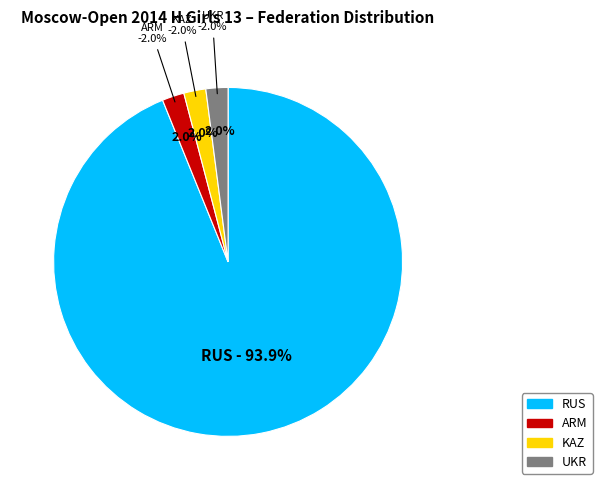

To the nearest percent, what percentage of the pie is KAZ?

2%